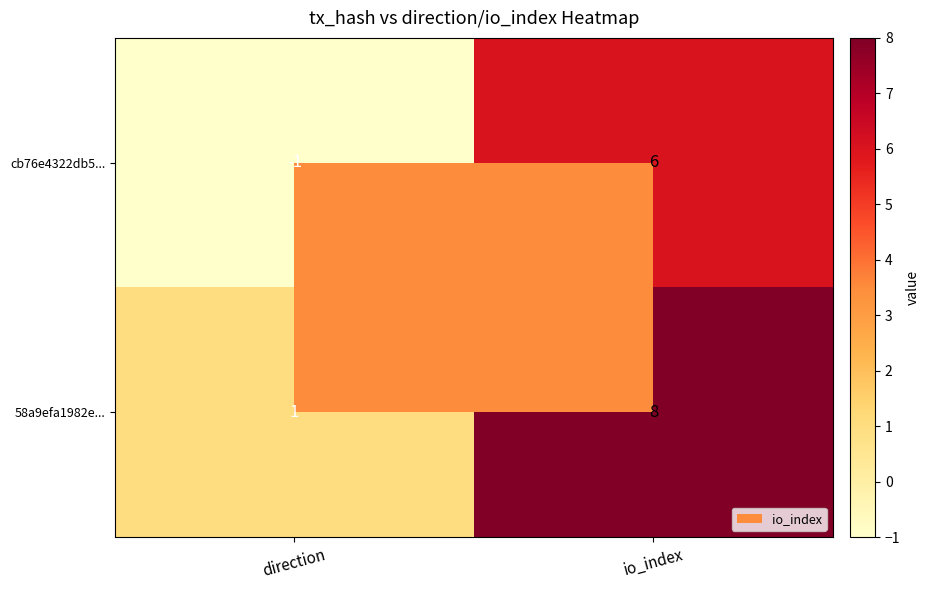

What is the difference between the maximum and minimum values in the cb76e4322db5... series?

7